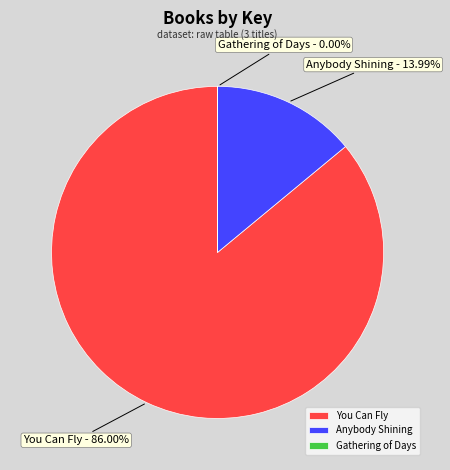

What is the ratio of the value at Anybody Shining to the value at You Can Fly?

0.2